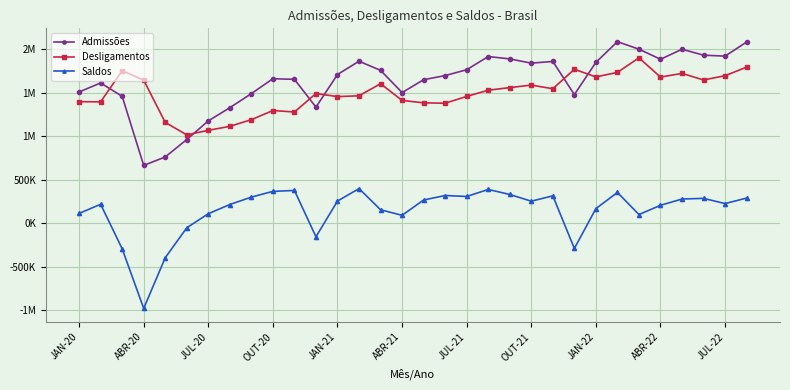

What are all the series names shown in the legend?

Admissões, Desligamentos, Saldos